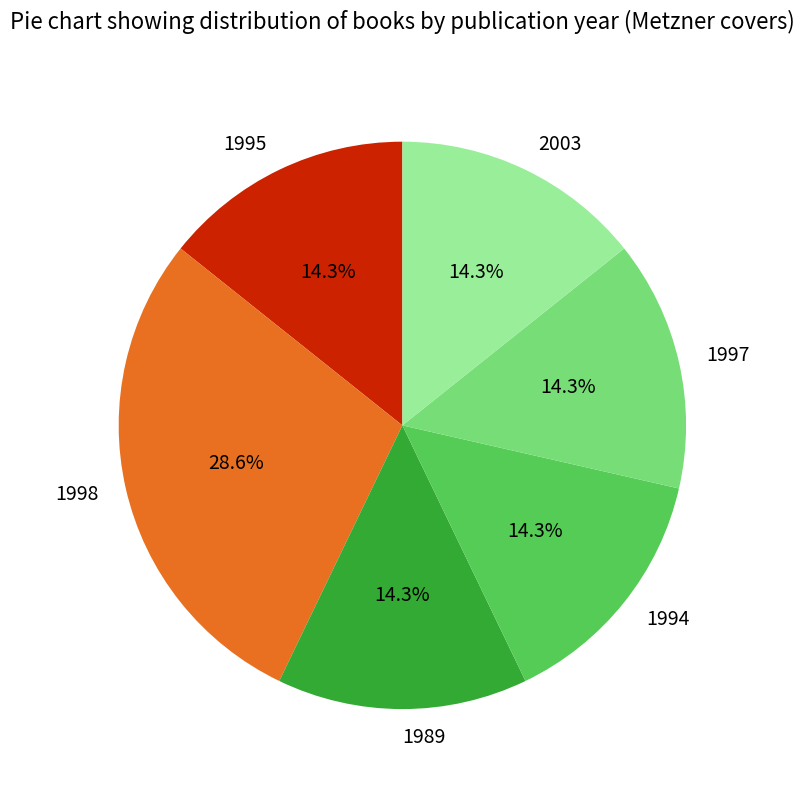

The 1997 slice represents 1% of the pie. True or false?

False